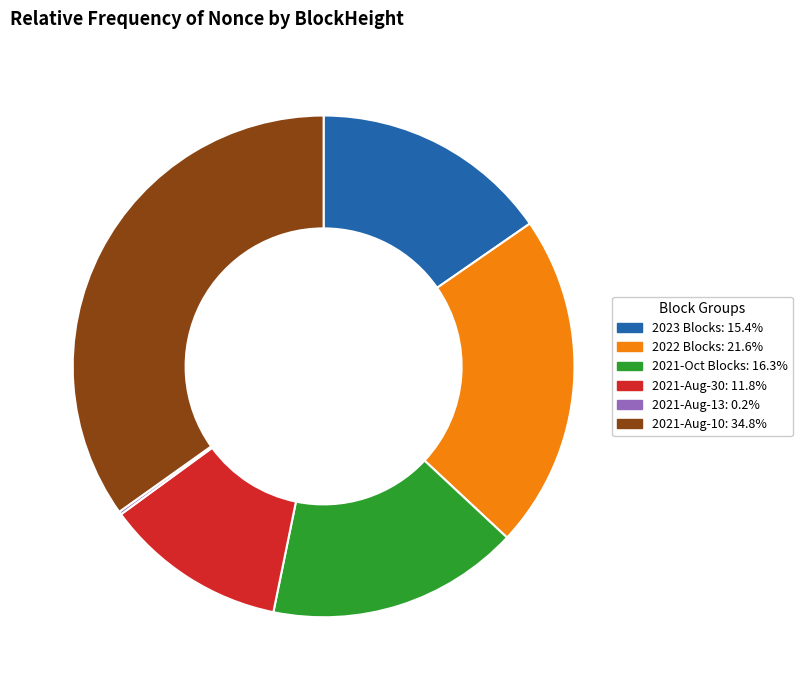

Does any single category account for the majority?

No